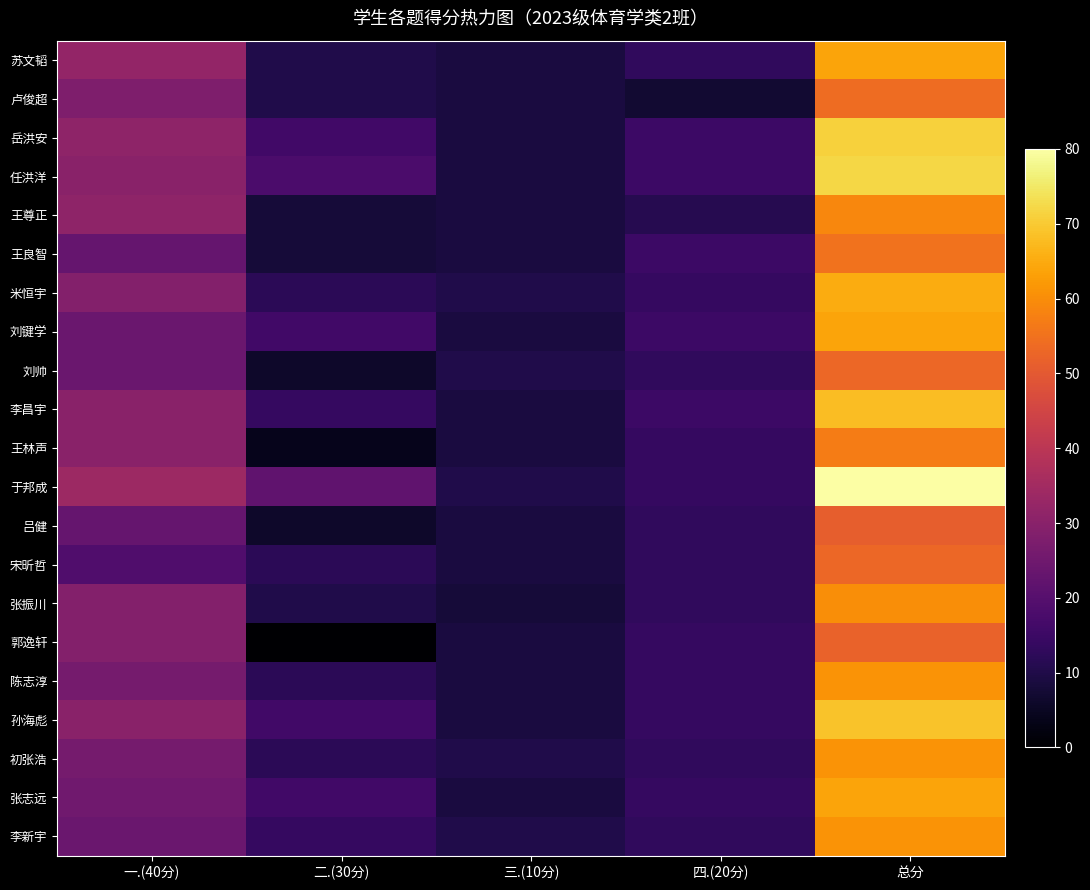

Reading left to right, what are all the values shown in this chart?

苏文韬: 一.(40分)=32	二.(30分)=10	三.(10分)=9	四.(20分)=13	总分=64
卢俊超: 一.(40分)=28	二.(30分)=10	三.(10分)=9	四.(20分)=7	总分=54
岳洪安: 一.(40分)=31	二.(30分)=16	三.(10分)=9	四.(20分)=15	总分=71
任洪洋: 一.(40分)=30	二.(30分)=18	三.(10分)=9	四.(20分)=15	总分=72
王尊正: 一.(40分)=31	二.(30分)=8	三.(10分)=9	四.(20分)=11	总分=59
王良智: 一.(40分)=23	二.(30分)=8	三.(10分)=9	四.(20分)=15	总分=55
米恒宇: 一.(40分)=29	二.(30分)=12	三.(10分)=10	四.(20分)=14	总分=65
刘键学: 一.(40分)=24	二.(30分)=16	三.(10分)=9	四.(20分)=15	总分=64
刘帅: 一.(40分)=24	二.(30分)=6	三.(10分)=10	四.(20分)=13	总分=53
李昌宇: 一.(40分)=30	二.(30分)=14	三.(10分)=9	四.(20分)=15	总分=68
王林声: 一.(40分)=30	二.(30分)=4	三.(10分)=9	四.(20分)=14	总分=57
于邦成: 一.(40分)=34	二.(30分)=22	三.(10分)=10	四.(20分)=14	总分=80
吕健: 一.(40分)=23	二.(30分)=6	三.(10分)=9	四.(20分)=13	总分=51
宋昕哲: 一.(40分)=19	二.(30分)=12	三.(10分)=9	四.(20分)=13	总分=53
张振川: 一.(40分)=29	二.(30分)=10	三.(10分)=8	四.(20分)=13	总分=60
郭逸轩: 一.(40分)=29	二.(30分)=0	三.(10分)=9	四.(20分)=14	总分=52
陈志淳: 一.(40分)=26	二.(30分)=12	三.(10分)=9	四.(20分)=14	总分=61
孙海彪: 一.(40分)=30	二.(30分)=16	三.(10分)=9	四.(20分)=14	总分=69
初张浩: 一.(40分)=26	二.(30分)=12	三.(10分)=10	四.(20分)=13	总分=61
张志远: 一.(40分)=25	二.(30分)=16	三.(10分)=9	四.(20分)=14	总分=64
李新宇: 一.(40分)=24	二.(30分)=14	三.(10分)=10	四.(20分)=13	总分=61